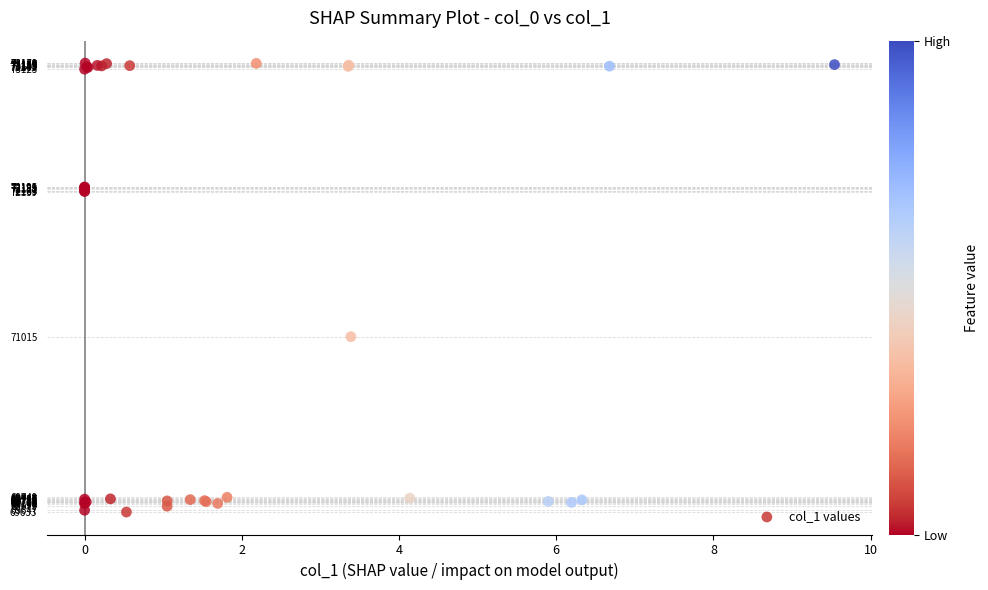

What Y value in the scatter plot is closest to 71402?

71015